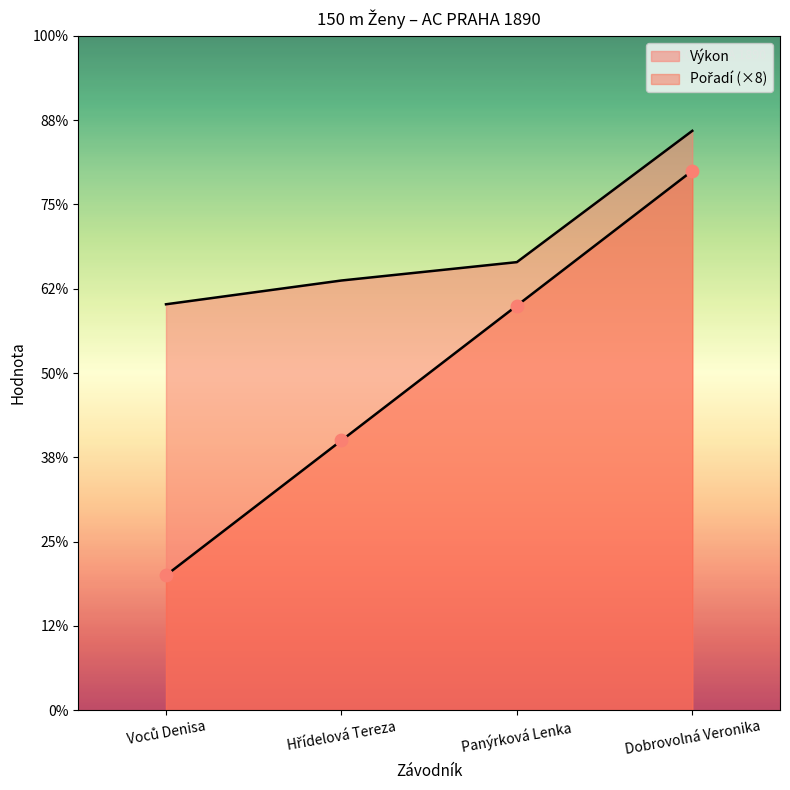

Which series has the widest spread of Y values?

Pořadí